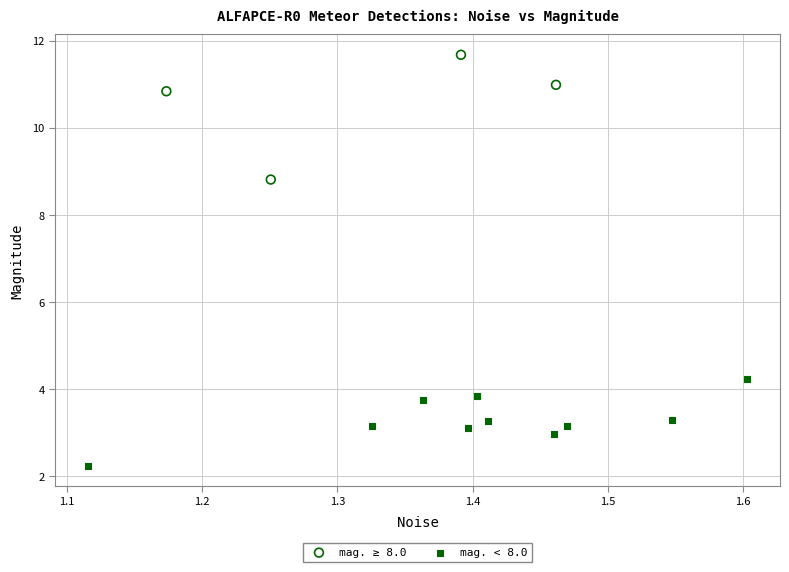

Which series reaches the maximum Y coordinate?

mag. ≥ 8.0